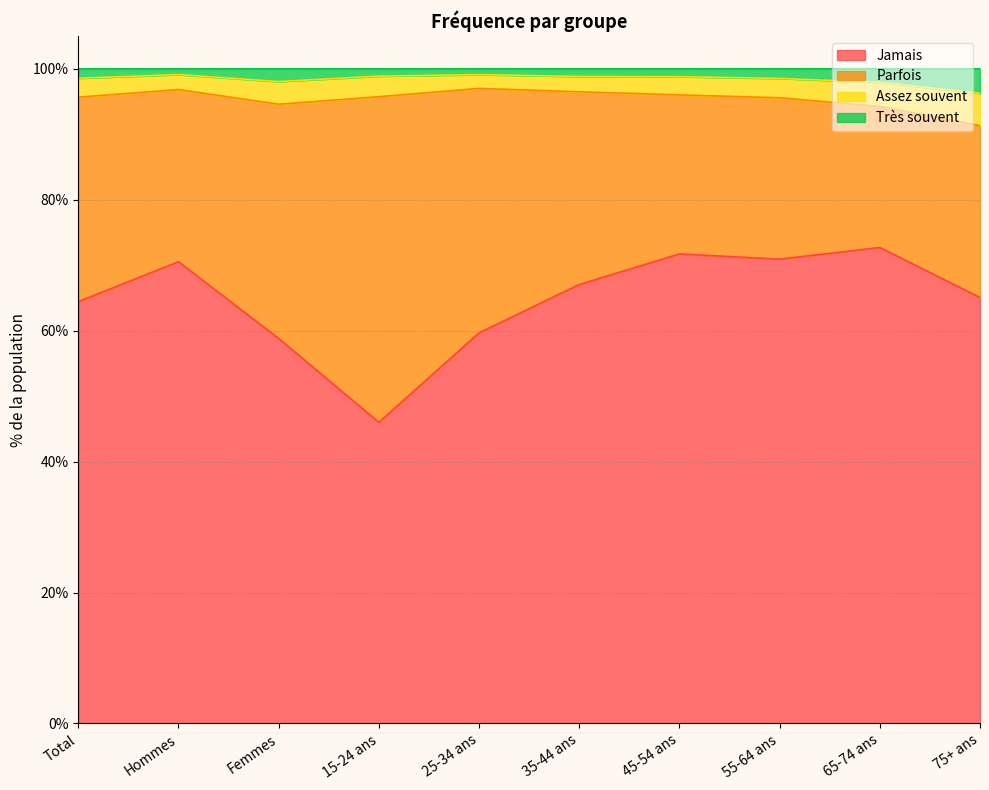

What is the difference between the maximum and minimum values in the Jamais series?

26.7